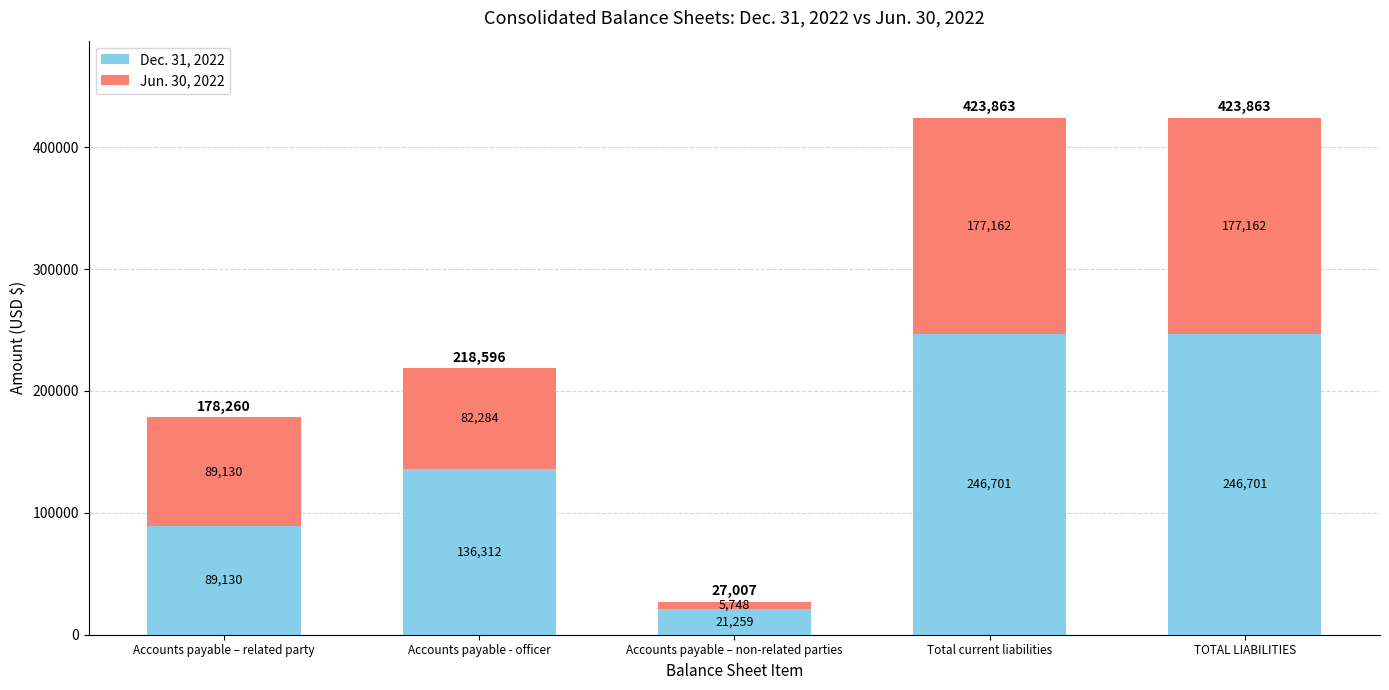

What is the difference between the second highest and minimum values in the Dec. 31, 2022 series?

225442